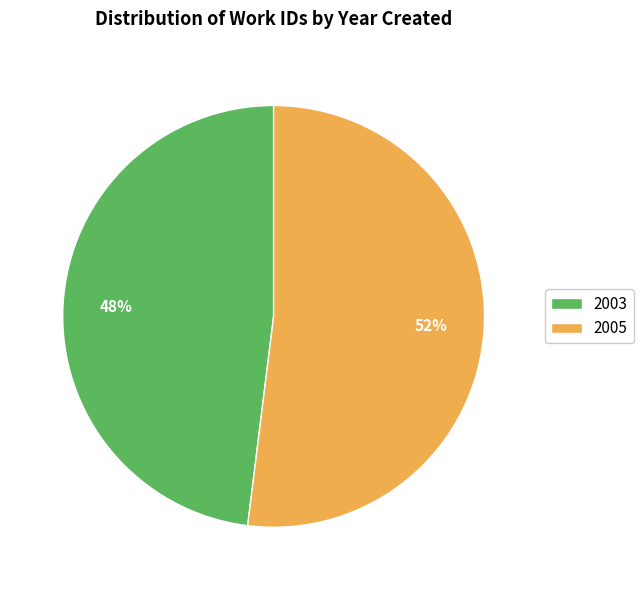

Which category accounts for the majority?

2005